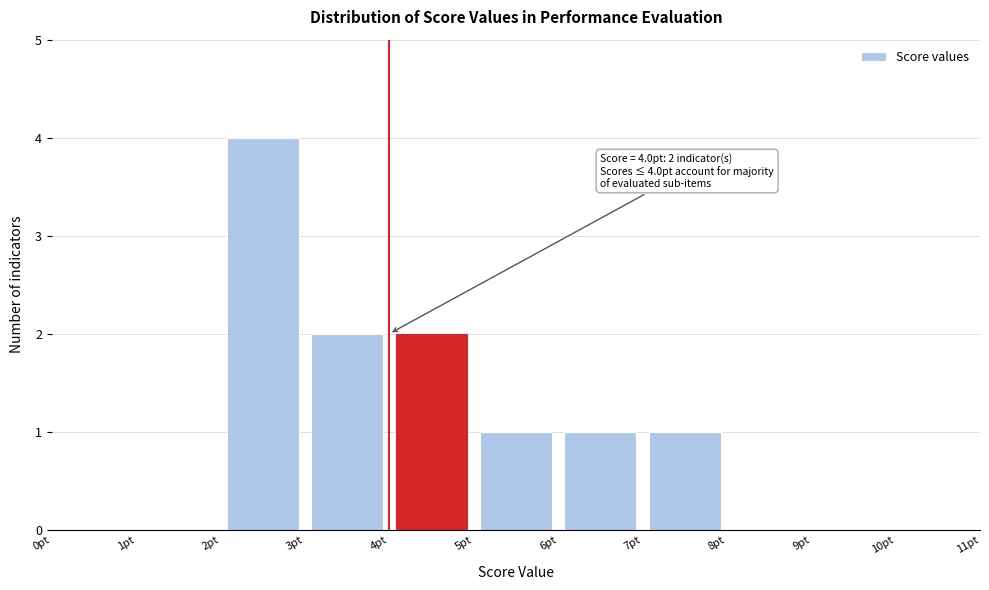

Over which range of the x-axis is the bar tallest?

2 to 3